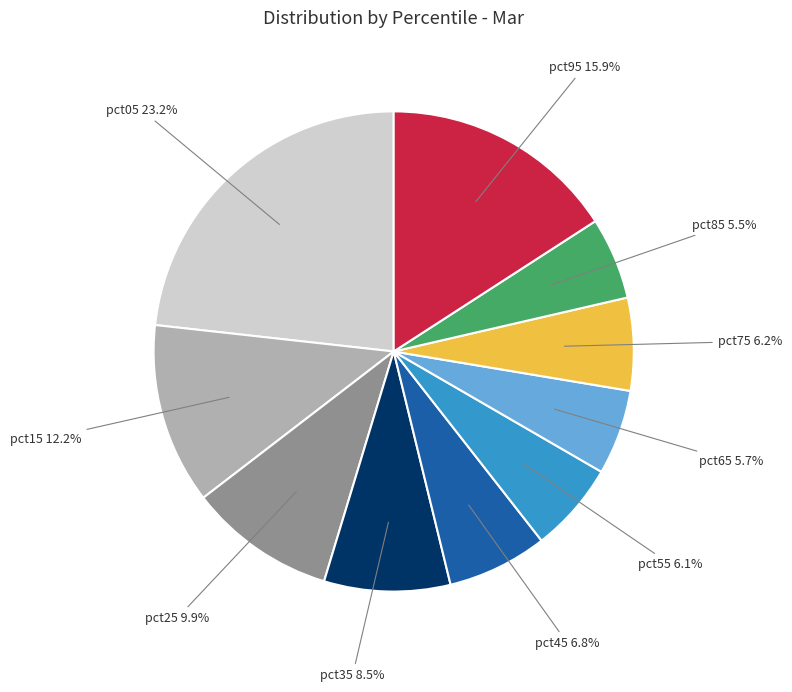

Is there a majority slice in this chart?

No